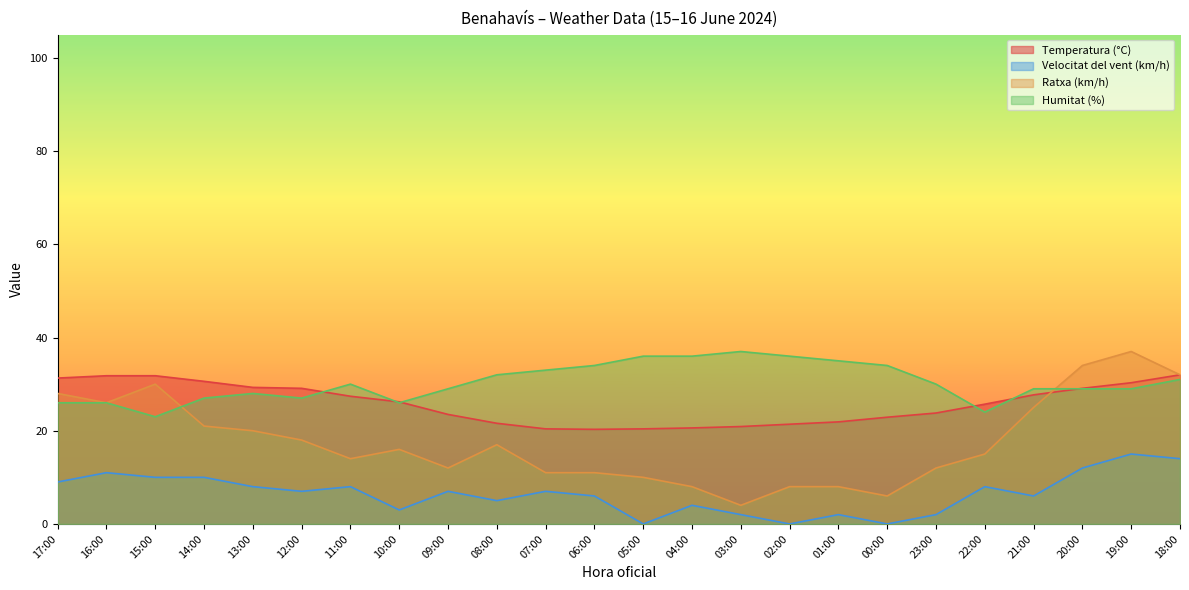

At how many categories does at least one series exceed 11?

24